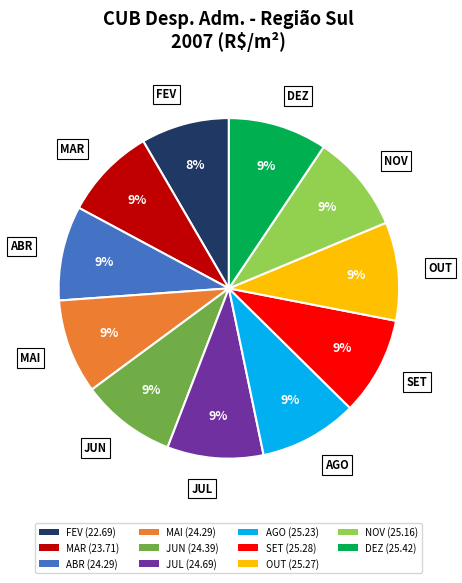

To the nearest percent, what is the difference between the largest and smallest slice percentages?

1%